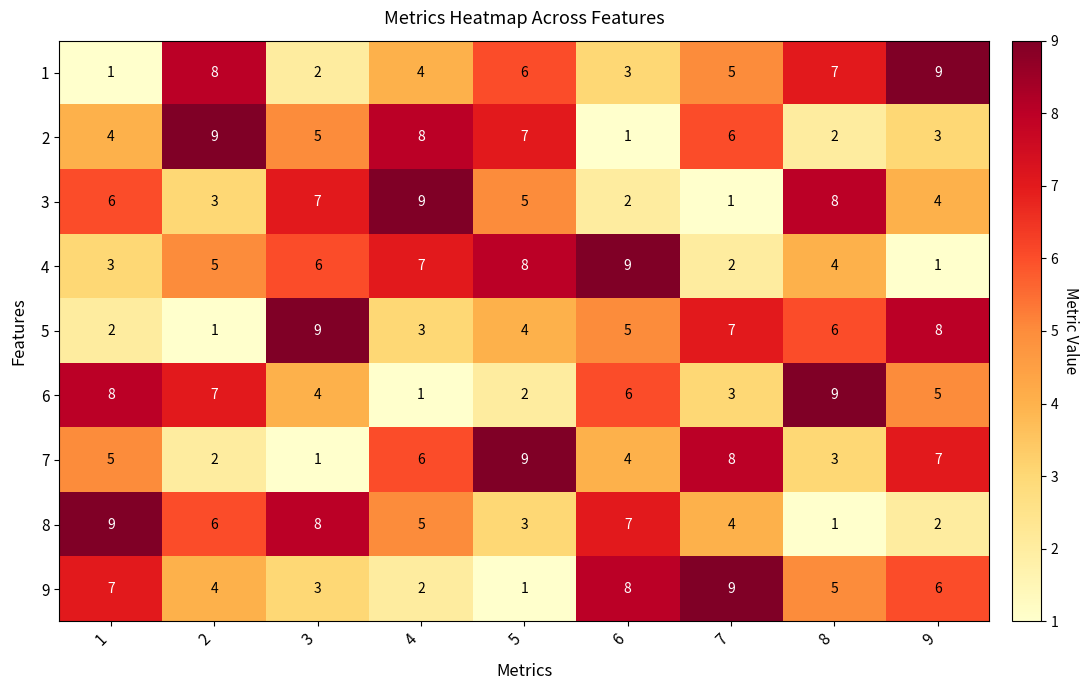

What is the maximum value for 5?

9